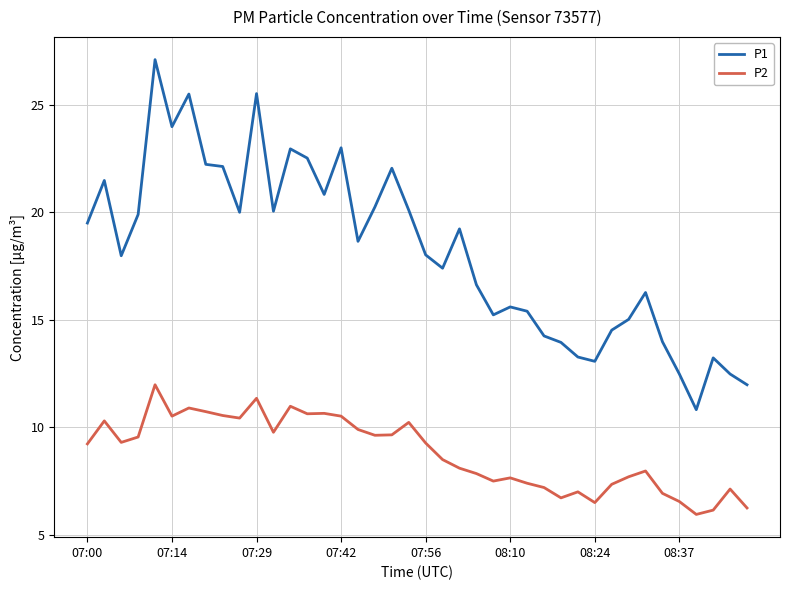

Rank the series by their maximum value, from highest to lowest.

P1, P2